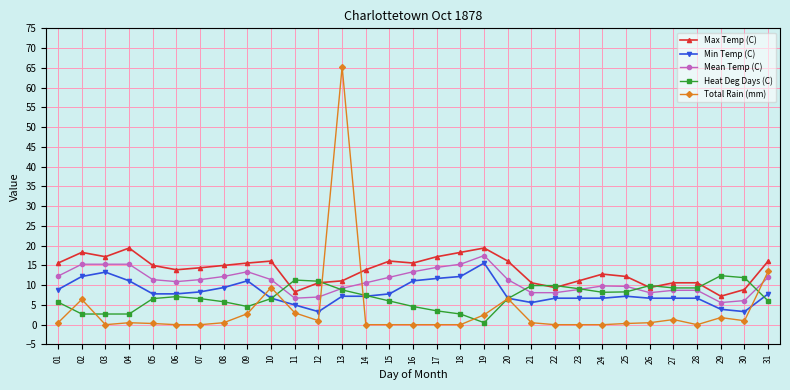

What is the value of the Max Temp (C) point at the 11th from the left?

8.3